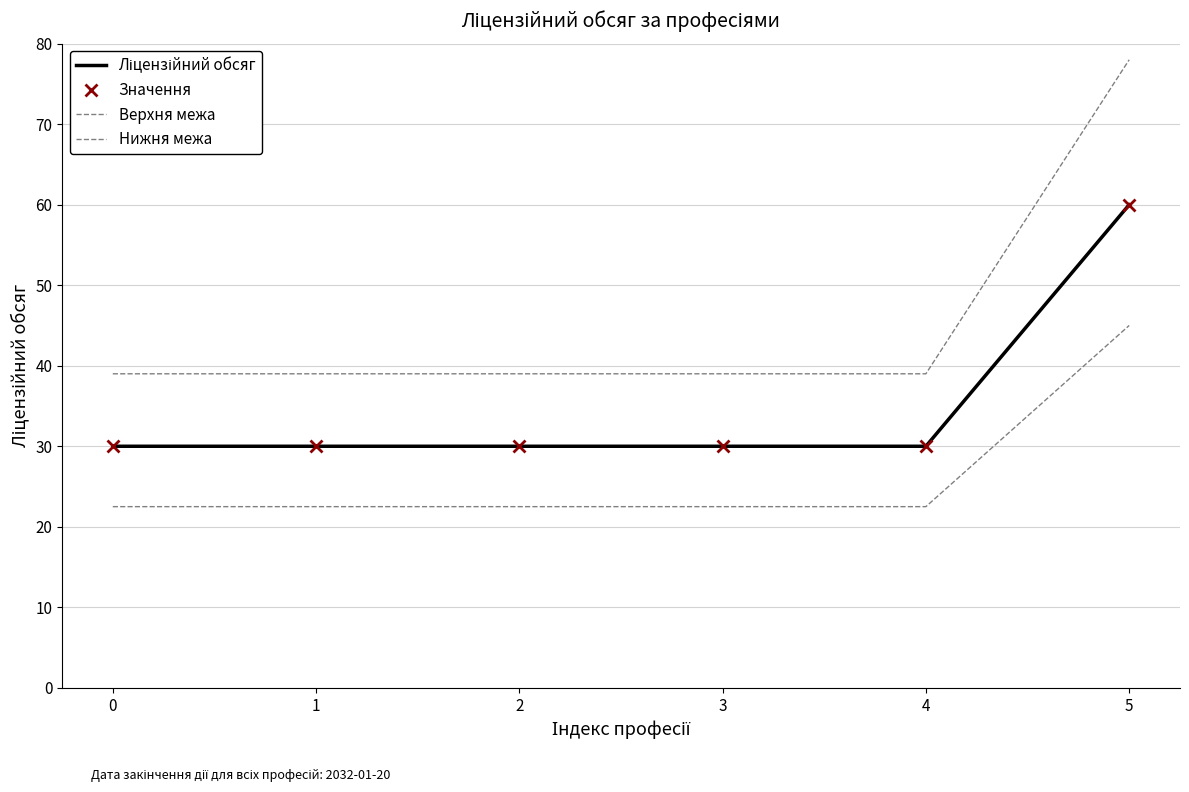

At how many categories does at least one series exceed 64?

1